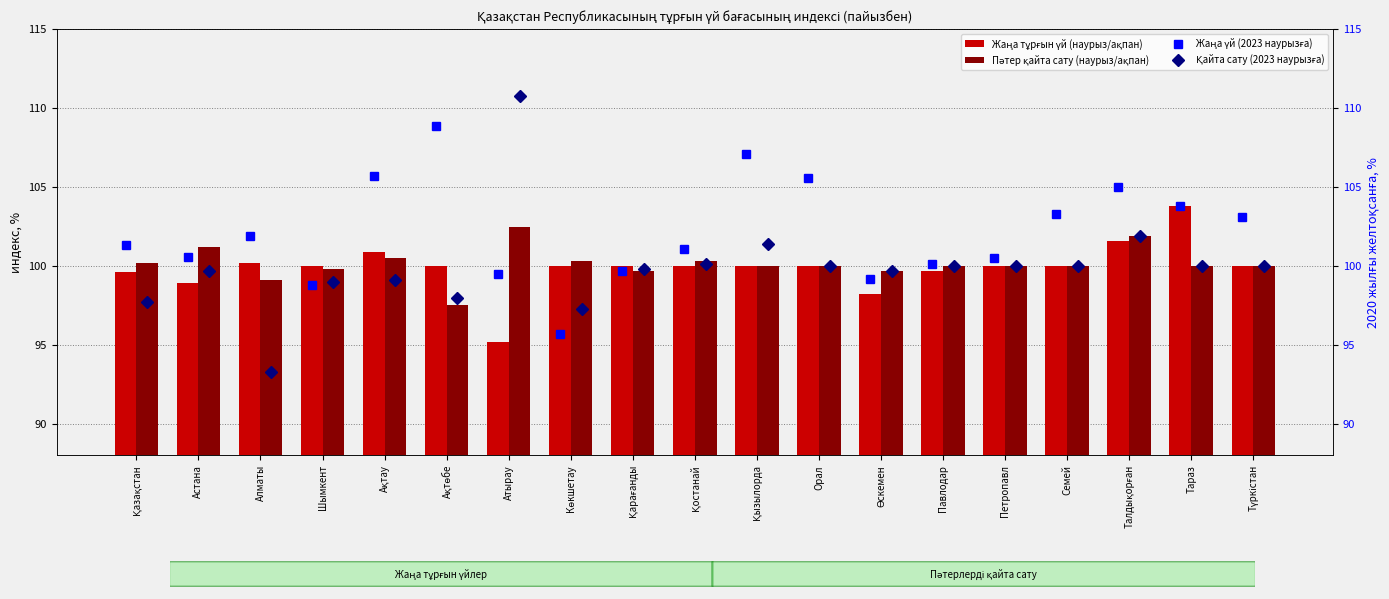

Rank the series by their maximum value, from highest to lowest.

Қайта сату (2023 наурызға), Жаңа үй (2023 наурызға), Жаңа тұрғын үй (наурыз/ақпан), Пәтер қайта сату (наурыз/ақпан)